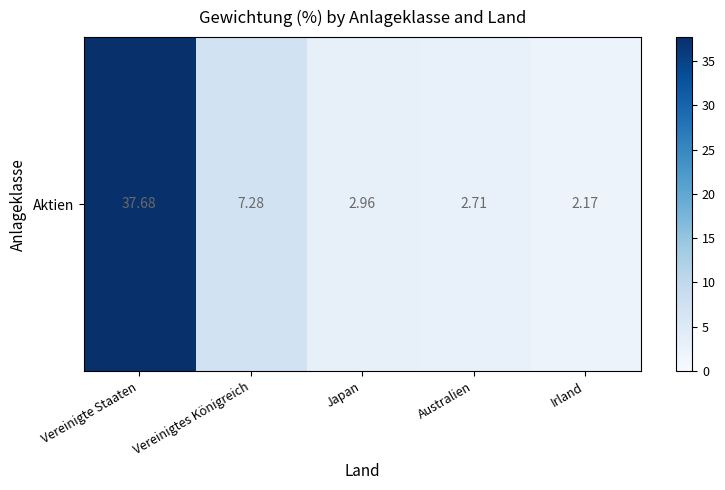

Reading right to left, transcribe all the data shown in this chart.

2.2	2.7	3.0	7.3	37.7